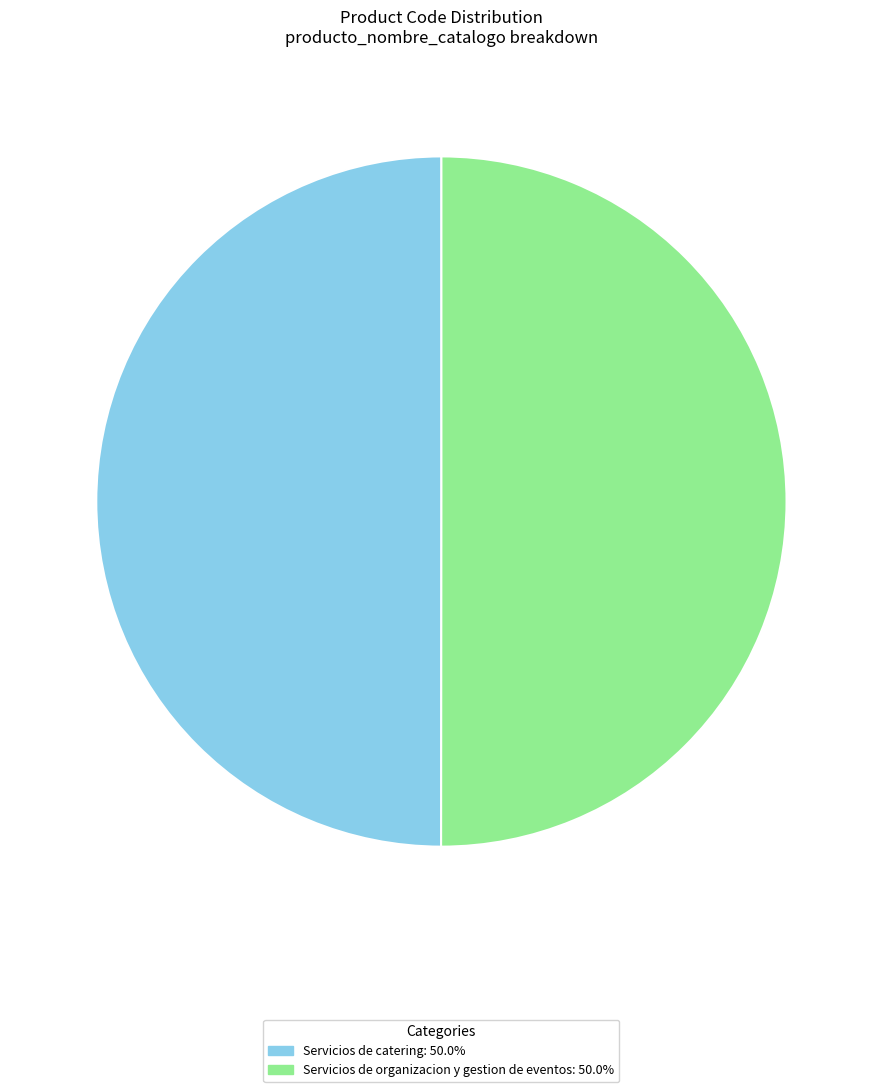

Approximately how many times larger is the value at Servicios de organizacion y gestion de eventos compared to Servicios de catering?

1.0